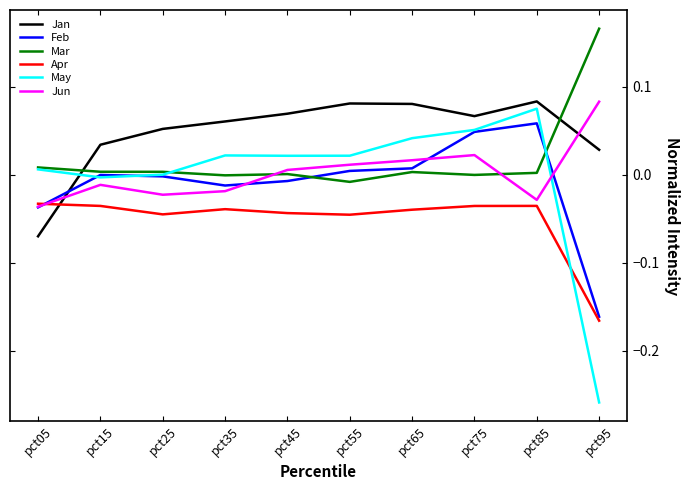

How many times do May and Apr cross each other?

1